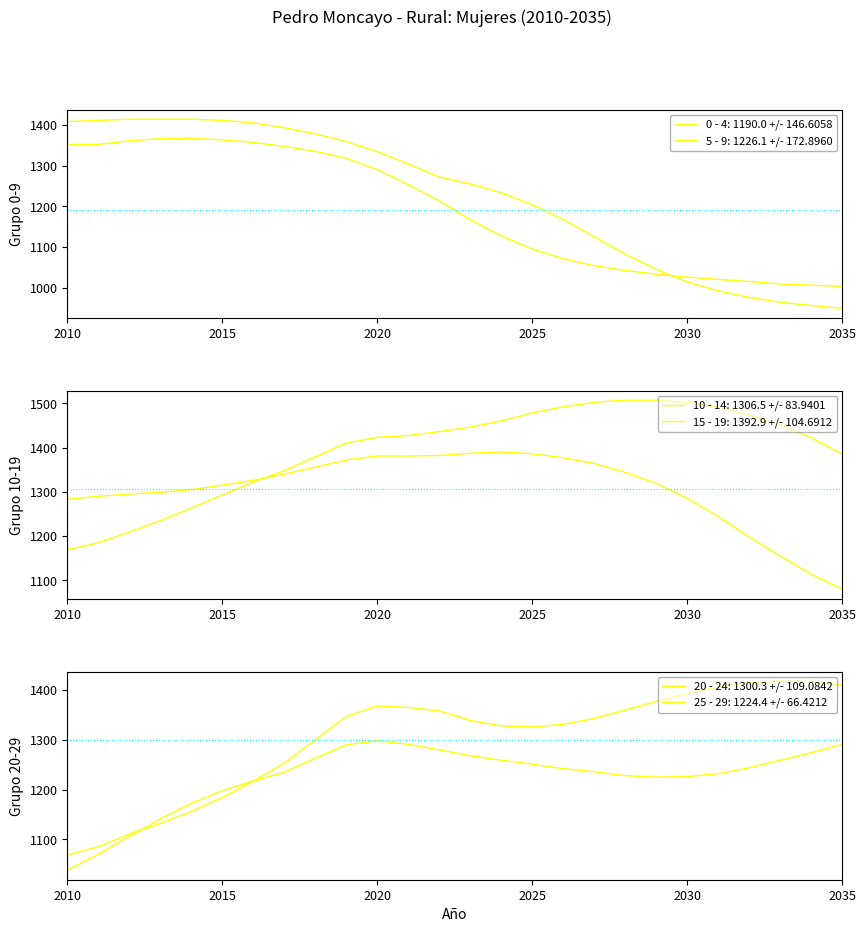

List the series in order of their peak value, lowest first.

25 - 29, 0 - 4, 10 - 14, 5 - 9, 20 - 24, 15 - 19